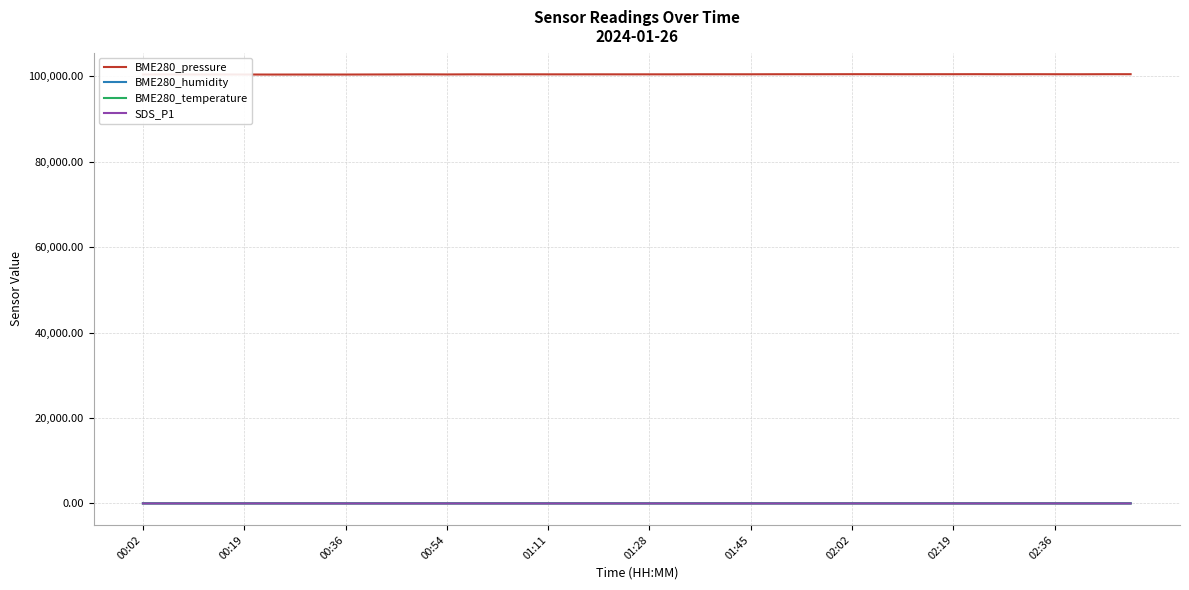

Which series has the largest range (max minus min)?

BME280_pressure